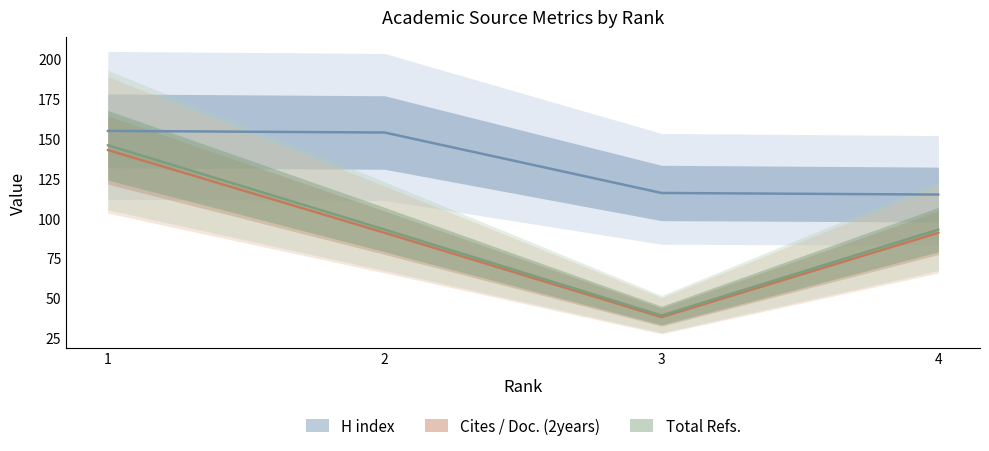

What is the value of the H index point at the 4th from the left?

115